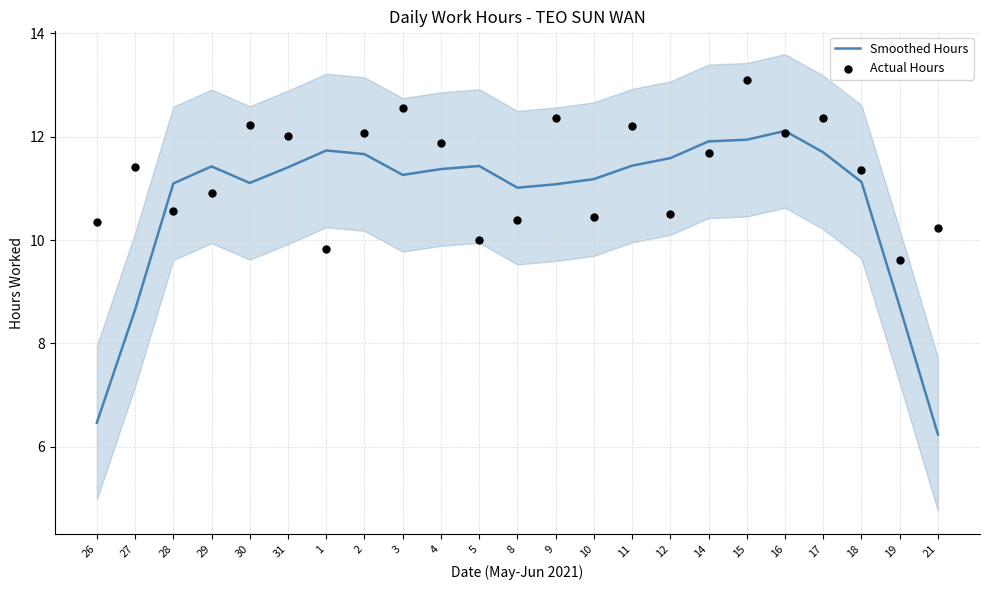

Which series reaches the minimum Y coordinate?

Smoothed Hours